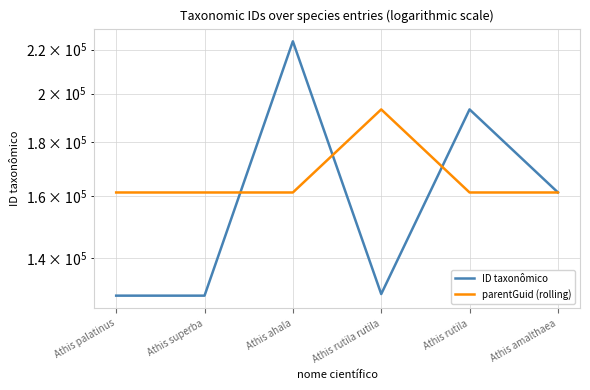

At which category does the chart reach its peak across all series?

Athis ahala